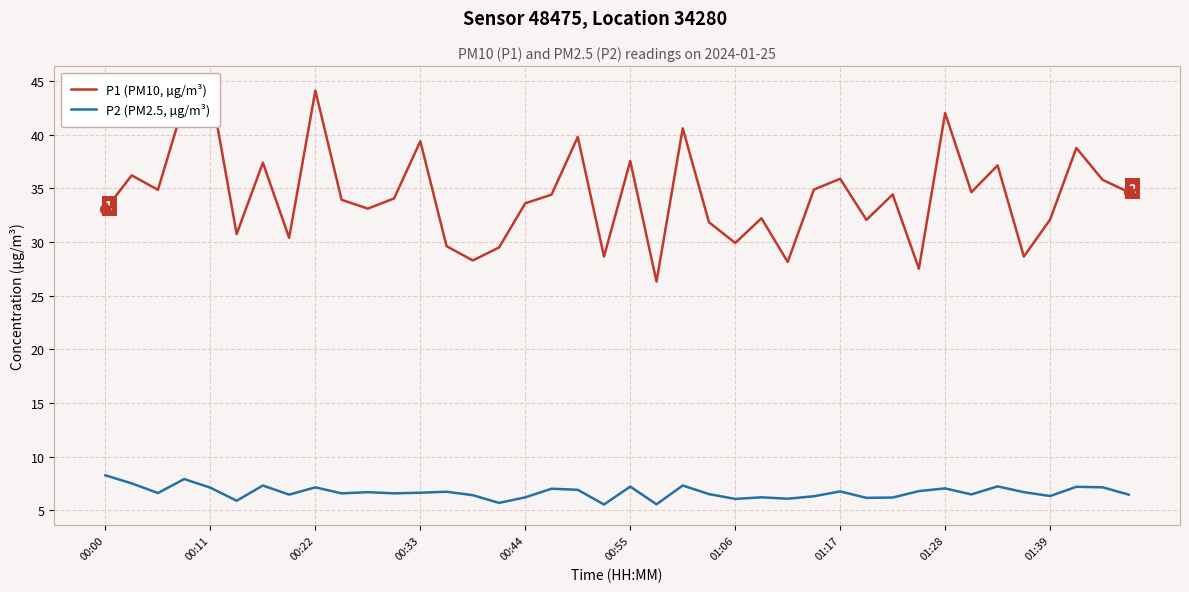

What are all the series names shown in the legend?

P1 (PM10, µg/m³), P2 (PM2.5, µg/m³)